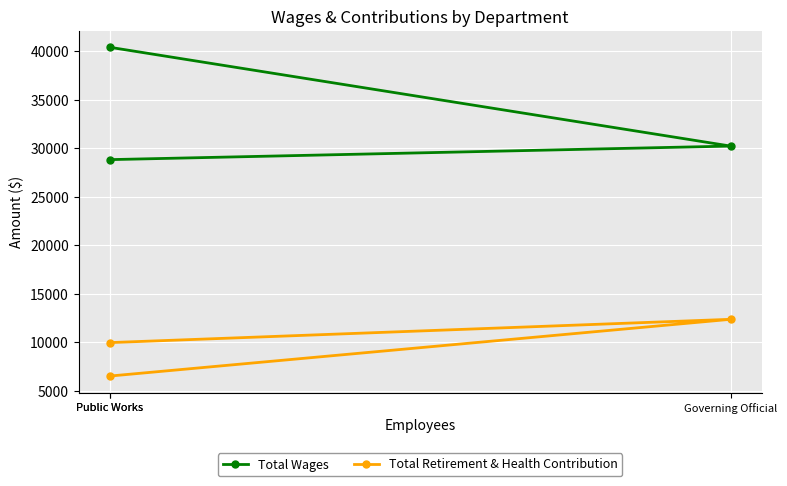

Rank the series by their average value, from highest to lowest.

Total Wages, Total Retirement & Health Contribution